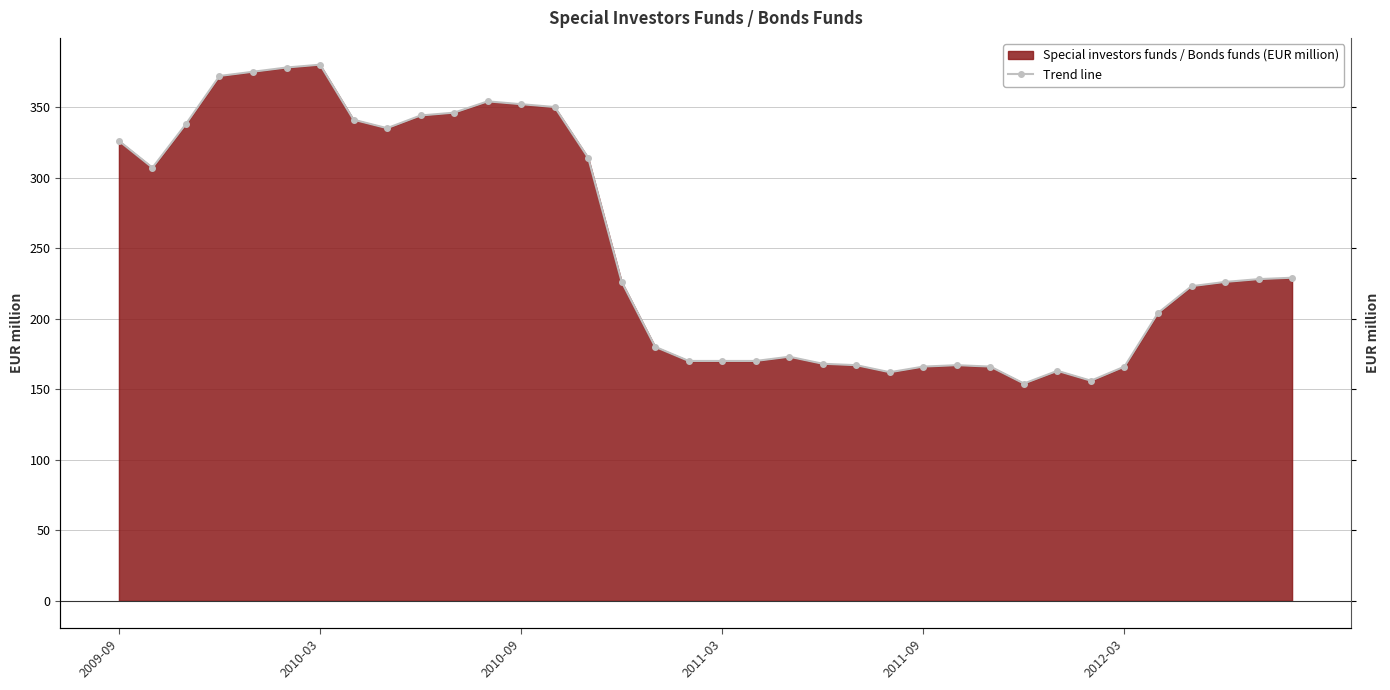

What is the greatest value displayed?

380